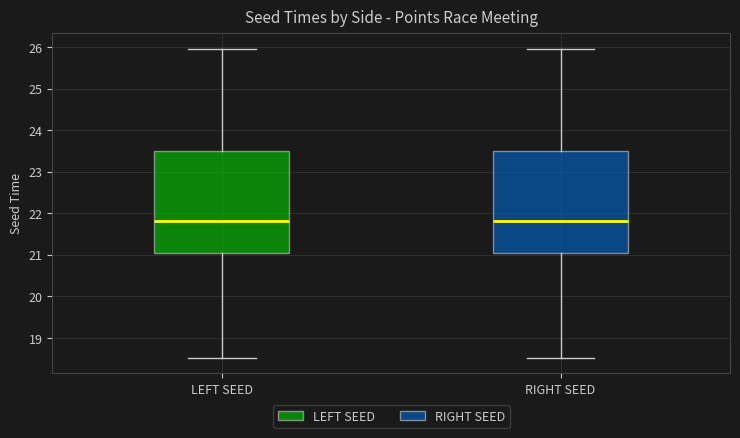

Where is the upper edge of the box for LEFT SEED on the y-axis? The values are not printed on the chart, so give them approximately, as read against the axis.

23.5